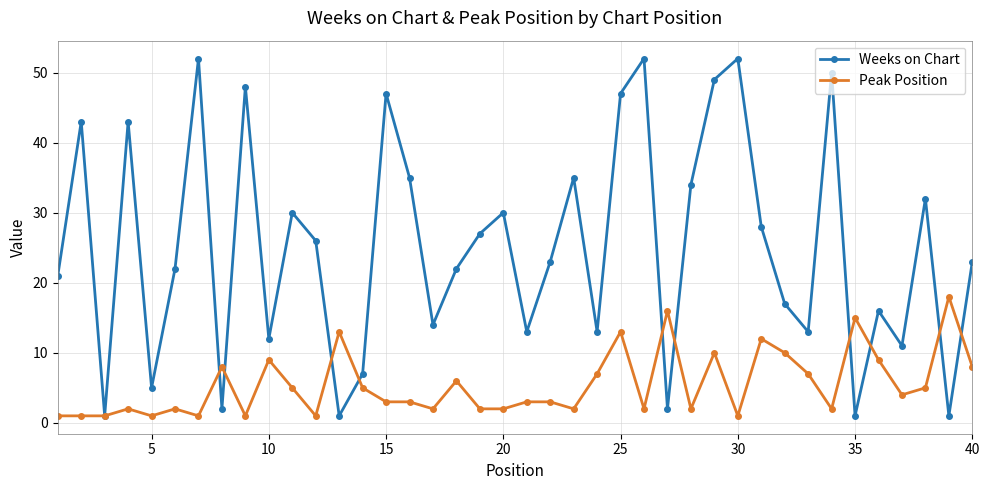

What is the value of the Weeks on Chart point at the 33rd from the left?

13